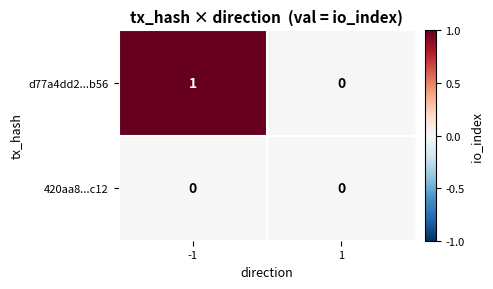

Is the value of d77a4dd2...b56 at -1 greater than the value of 420aa8...c12 at 1?

Yes